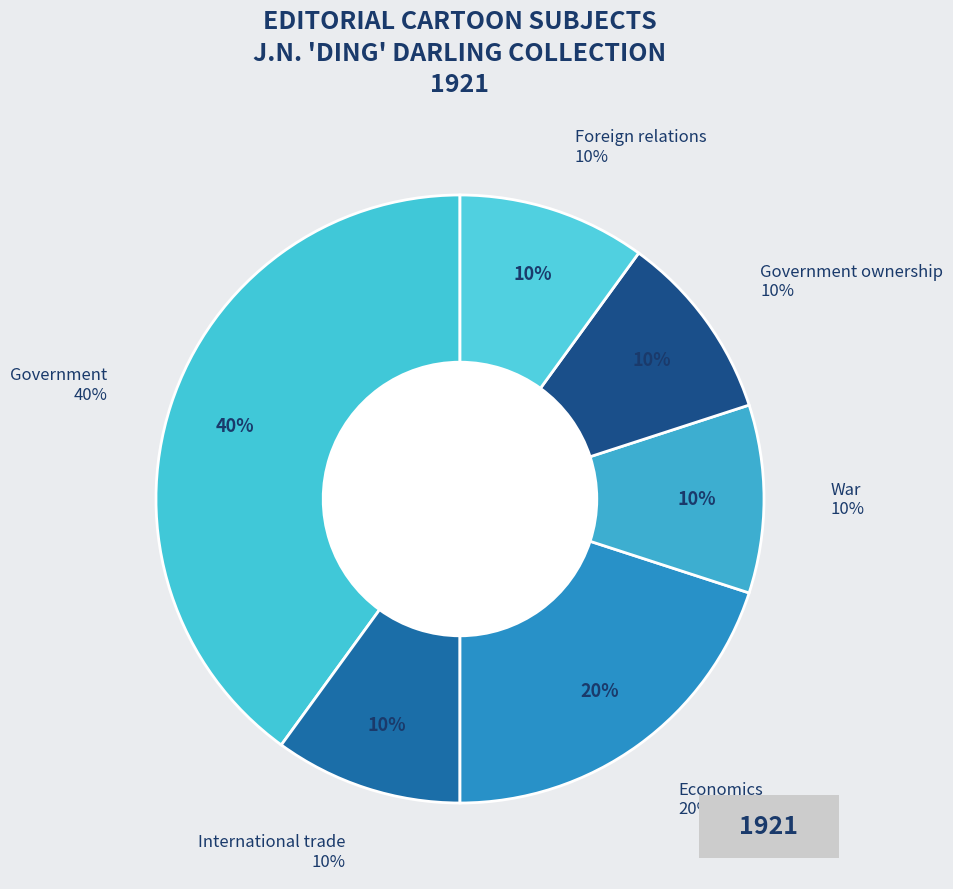

Rank the categories by value from lowest to highest.

International trade, War, Government ownership, Foreign relations, Economics, Government